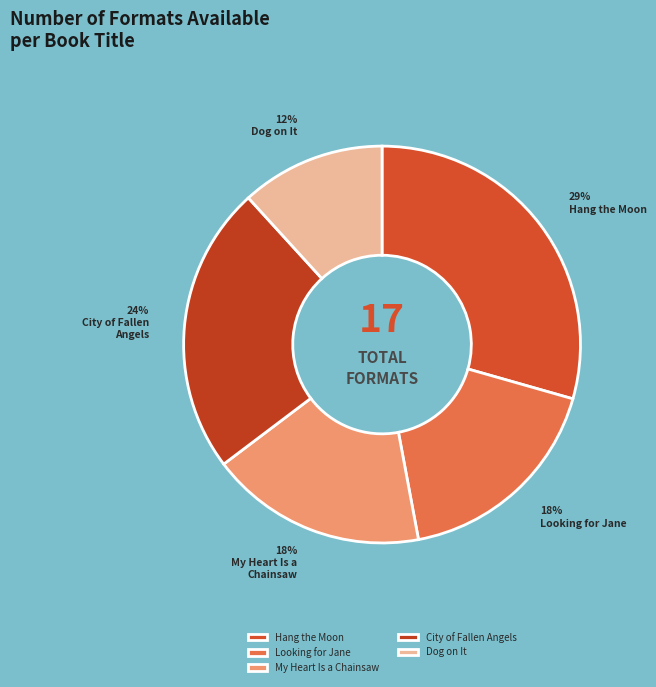

Which has a higher value, My Heart Is a Chainsaw or Dog on It?

My Heart Is a Chainsaw